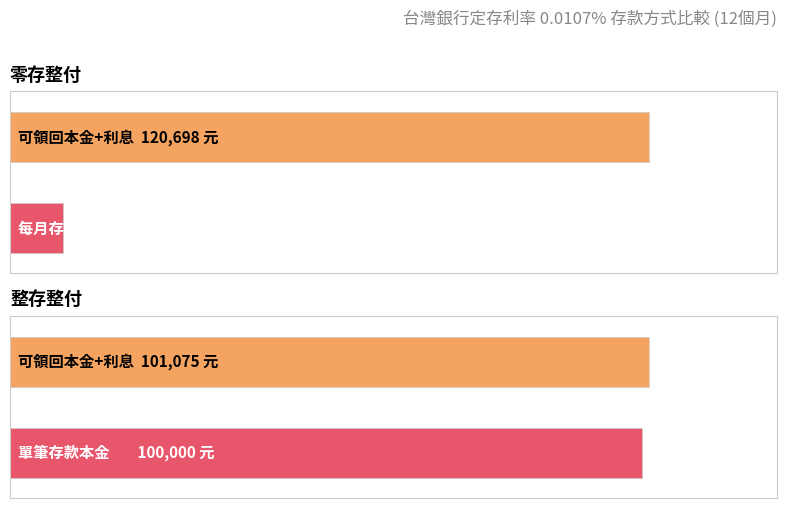

How many distinct data groups are displayed?

2